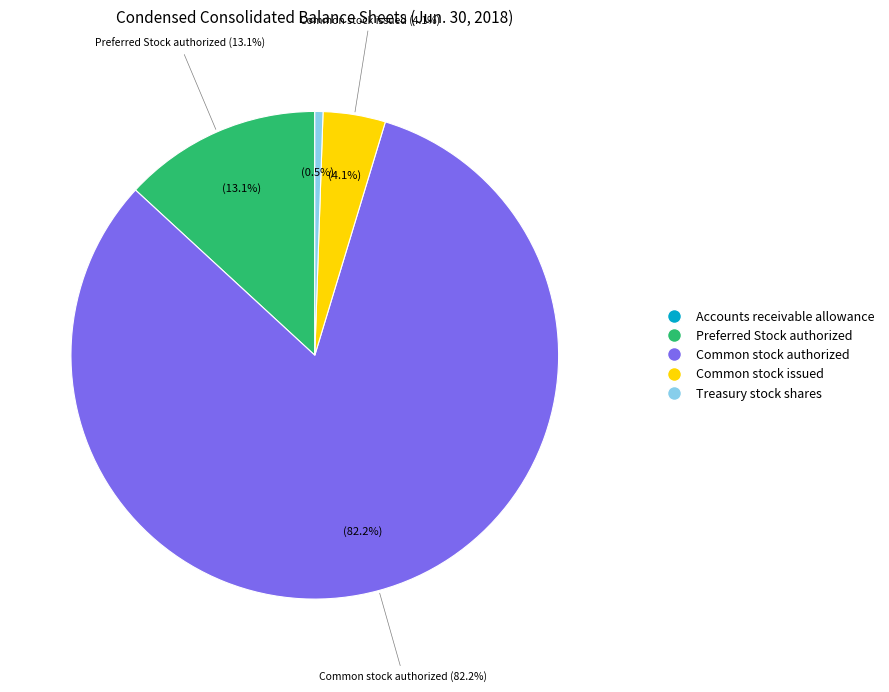

To the nearest percent, what is the difference between the largest and smallest slice percentages?

82%